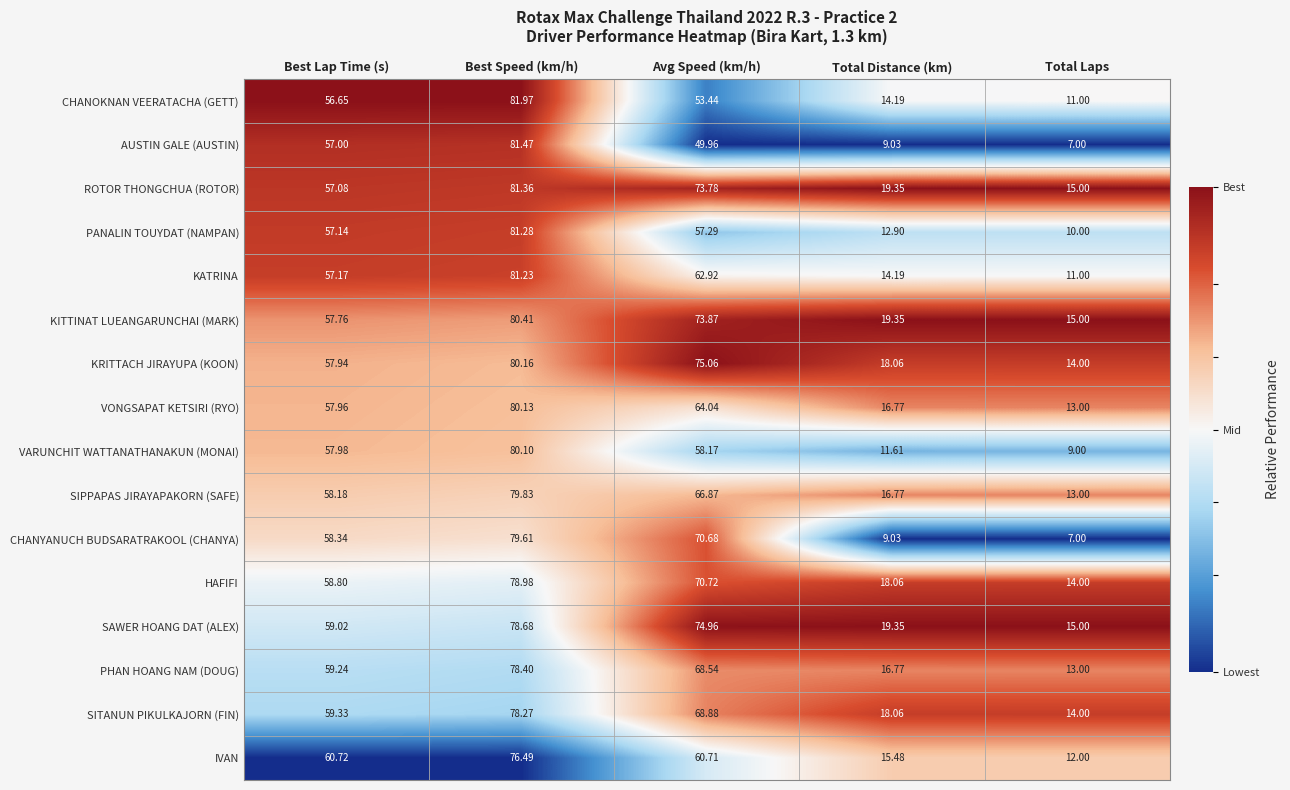

Which category has the highest value across all series?

Best Speed (km/h)